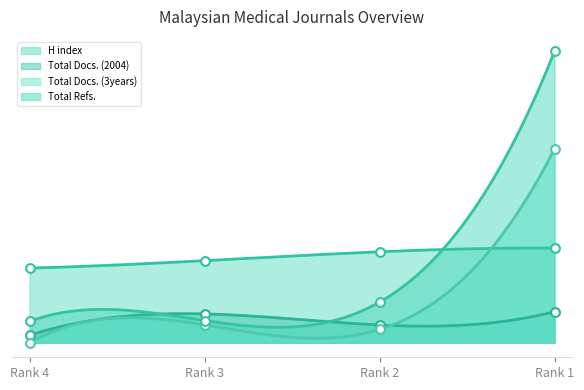

What are all the series names shown in the legend?

H index, Total Docs. (2004), Total Docs. (3years), Total Refs.